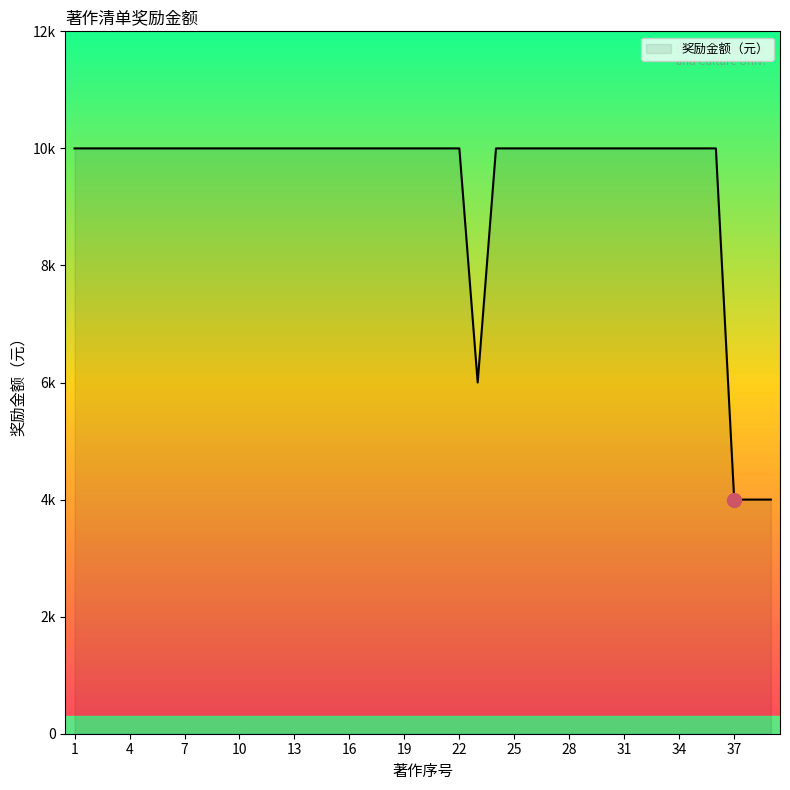

Does the chart have visible grid lines?

No